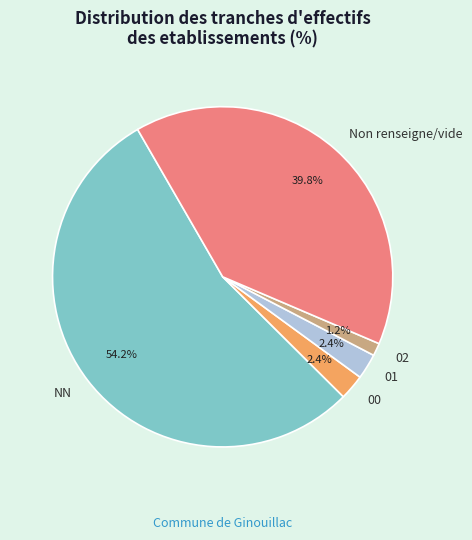

Approximately how many times larger is the value at NN compared to Non renseigne/vide?

1.4